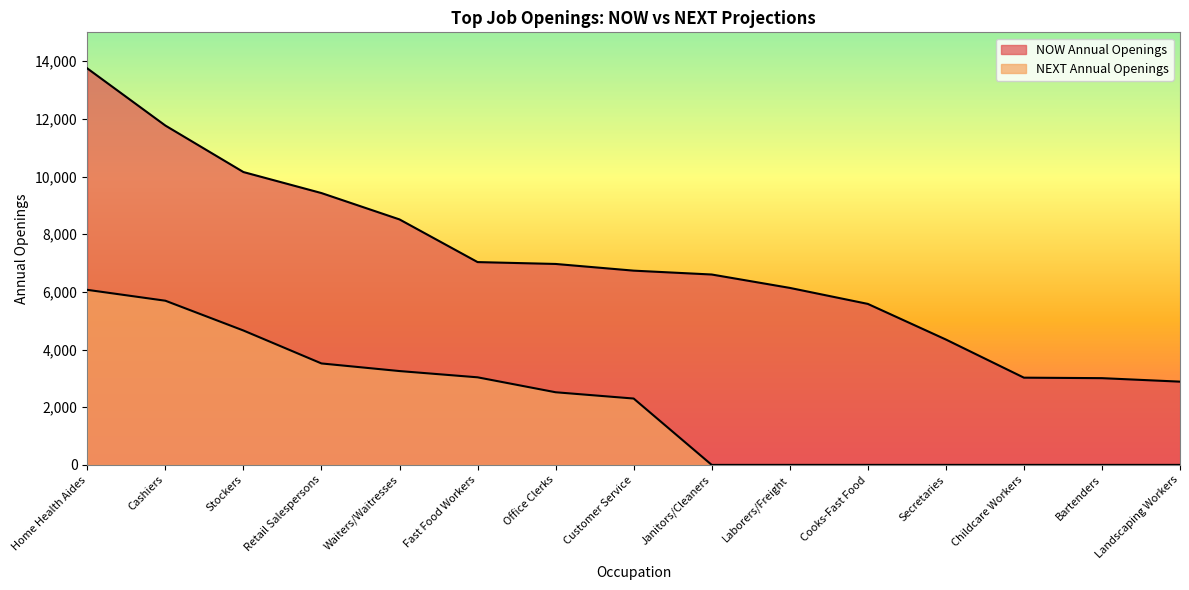

What is the label of the 5th point from the right?

Cooks-Fast Food